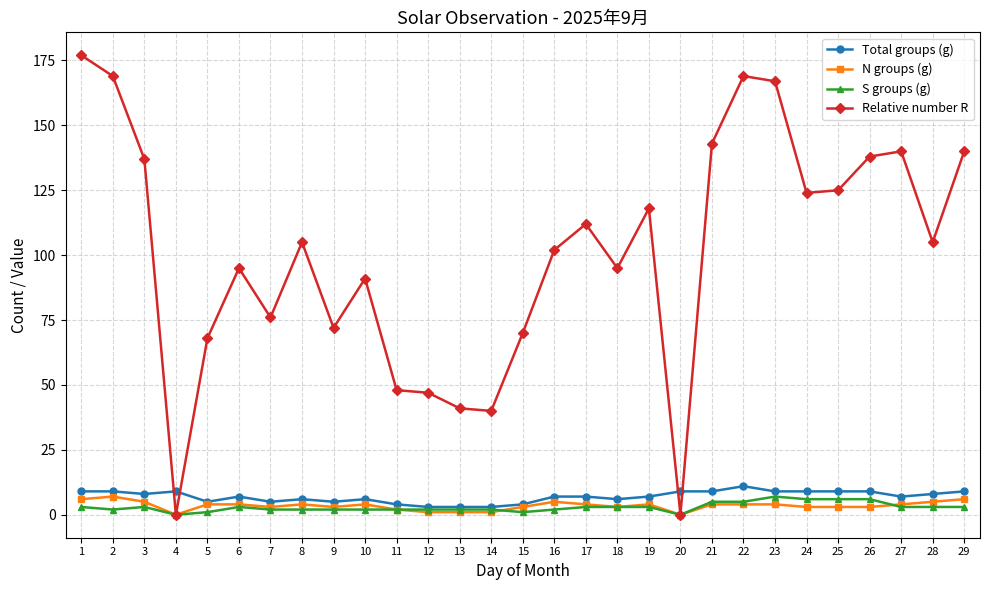

Reading right to left, list all the values displayed in this chart.

Total groups (g): 9	8	7	9	9	9	9	11	9	9	7	6	7	7	4	3	3	3	4	6	5	6	5	7	5	9	8	9	9
N groups (g): 6	5	4	3	3	3	4	4	4	0	4	3	4	5	3	1	1	1	2	4	3	4	3	4	4	0	5	7	6
S groups (g): 3	3	3	6	6	6	7	5	5	0	3	3	3	2	1	2	2	2	2	2	2	2	2	3	1	0	3	2	3
Relative number R: 140	105	140	138	125	124	167	169	143	0	118	95	112	102	70	40	41	47	48	91	72	105	76	95	68	0	137	169	177